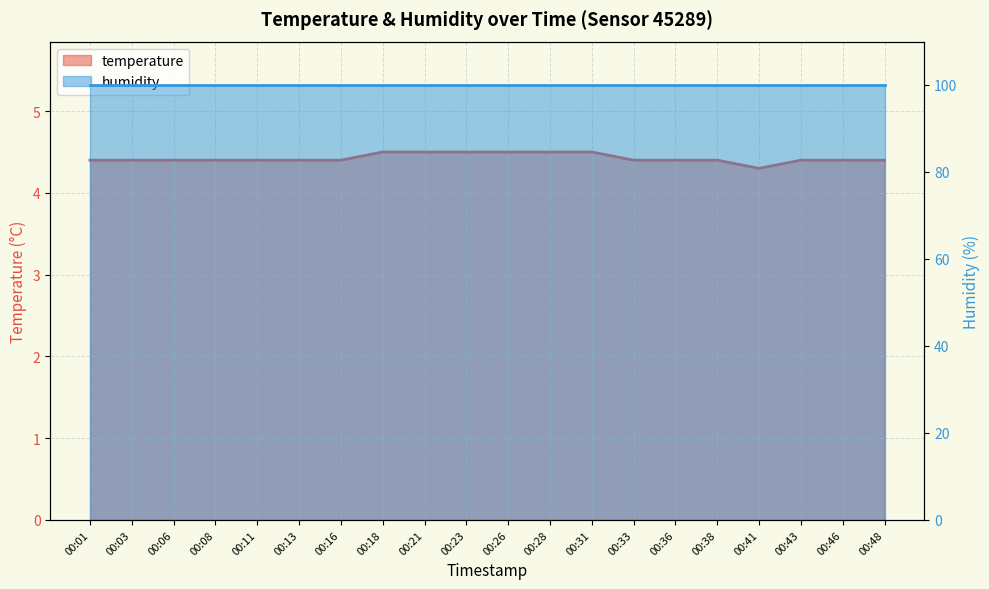

Rank the categories by value from lowest to highest.

00:41, 00:01, 00:03, 00:06, 00:08, 00:11, 00:13, 00:16, 00:33, 00:36, 00:38, 00:43, 00:46, 00:48, 00:18, 00:21, 00:23, 00:26, 00:28, 00:31